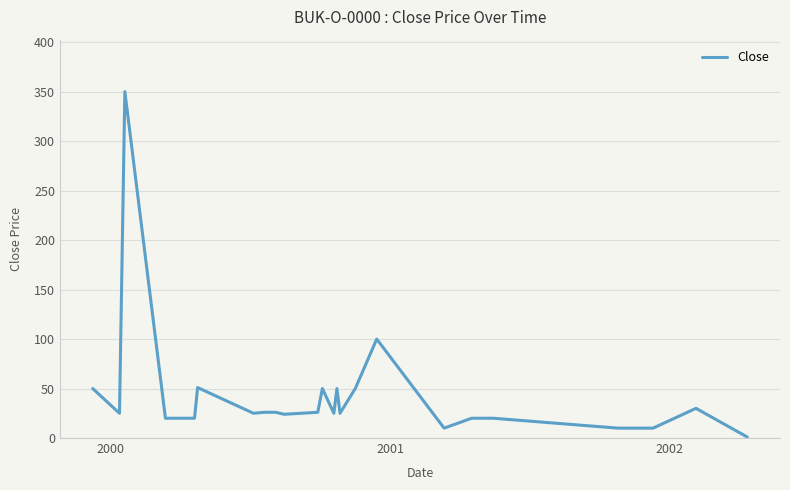

What is the difference between the maximum and minimum values?

349